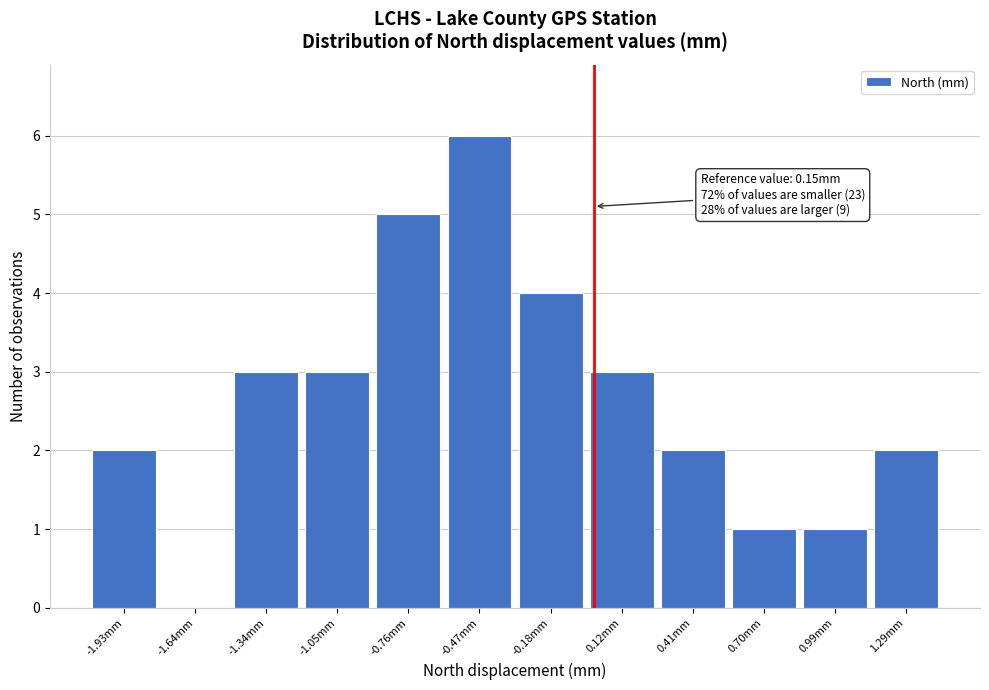

Reading right to left, extract all data points from this chart.

1.29mm=2	0.99mm=1	0.70mm=1	0.41mm=2	0.12mm=3	-0.18mm=4	-0.47mm=6	-0.76mm=5	-1.05mm=3	-1.34mm=3	-1.64mm=0	-1.93mm=2